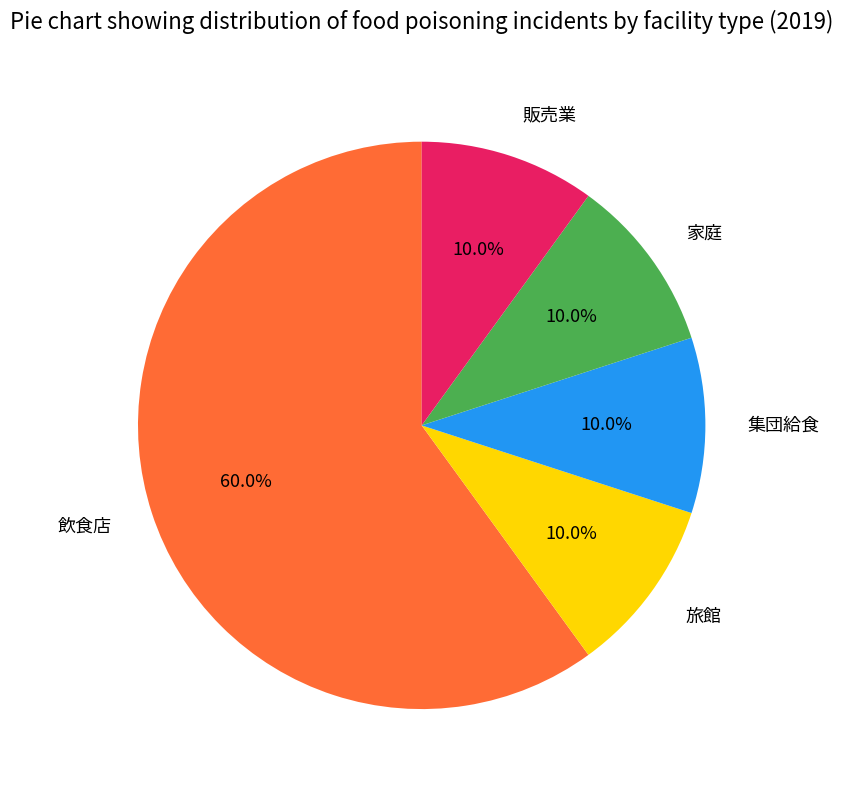

Count the number of slices in the pie.

5